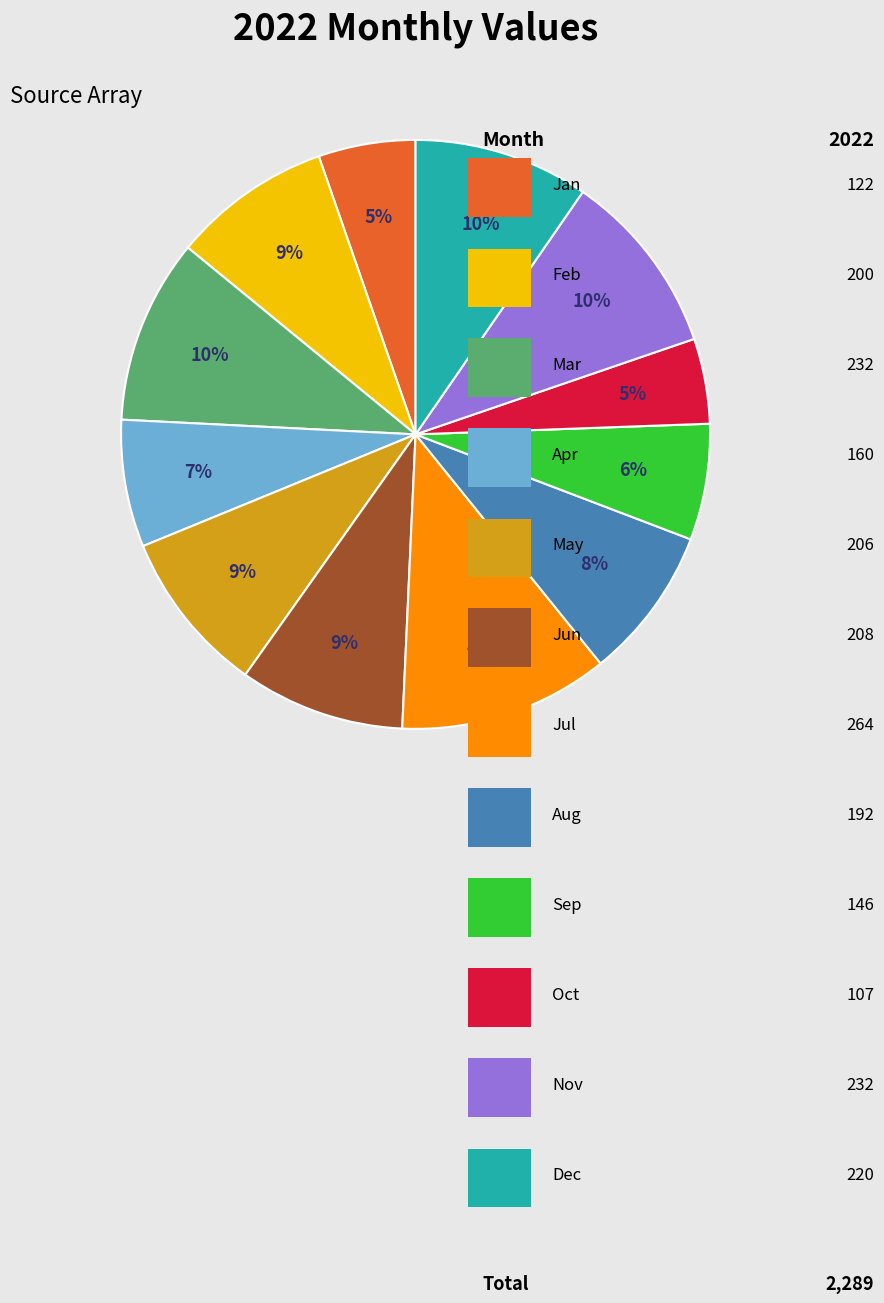

How many segments does this pie chart have?

12